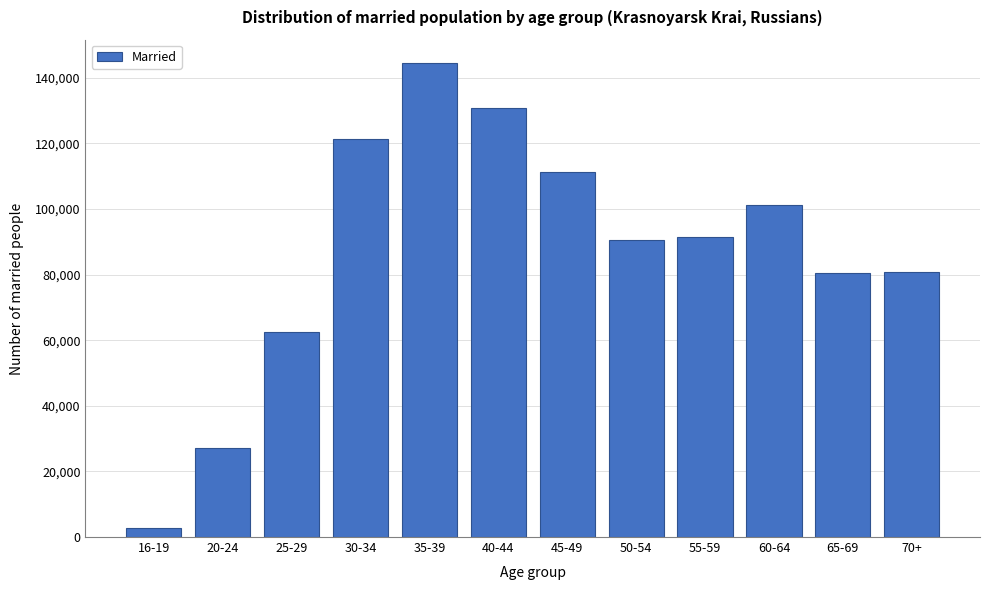

Which has a higher value, 60-64 or 40-44?

40-44